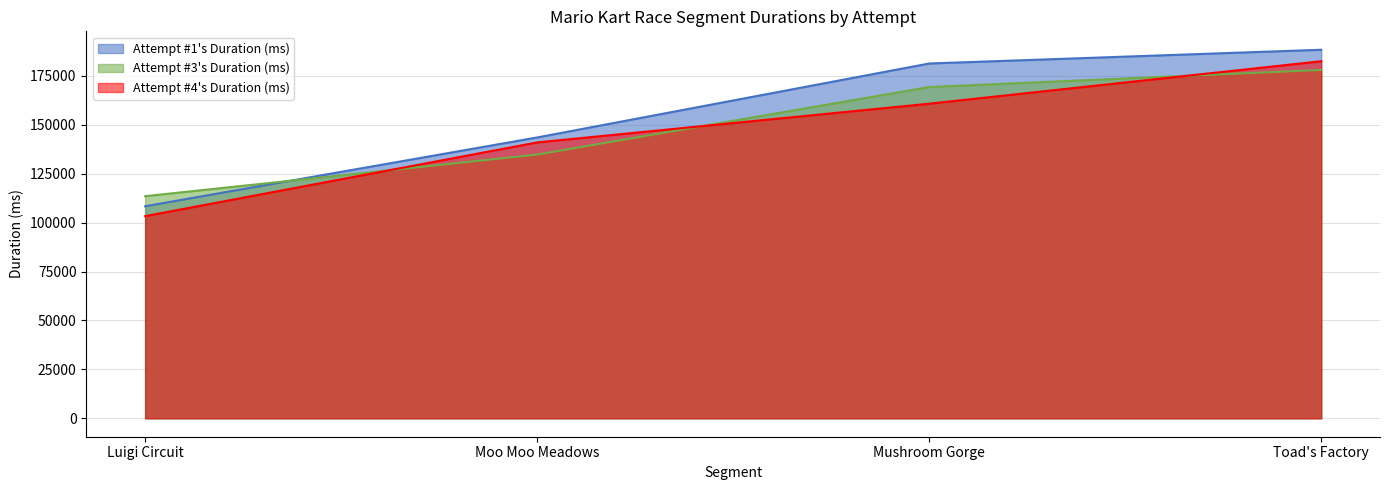

What is the maximum value for Attempt #4's Duration (ms)?

182549